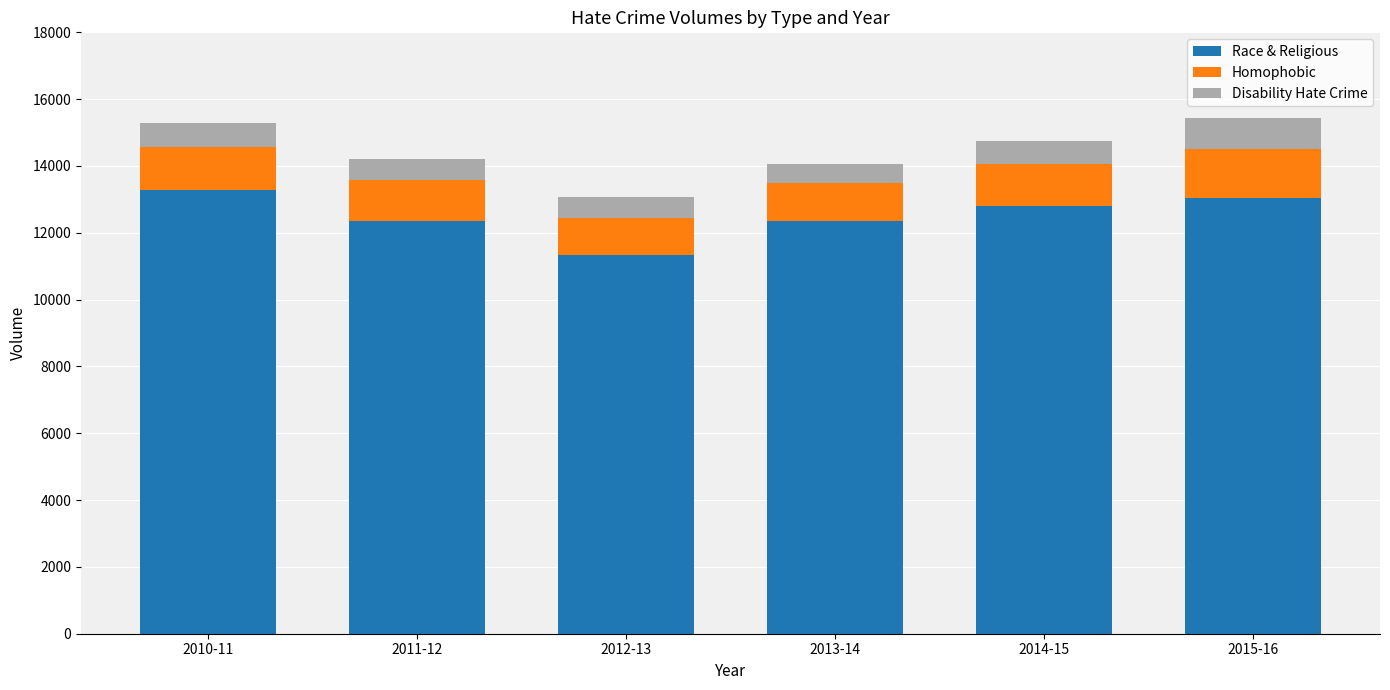

What value does the Race & Religious series have at 2011-12?

12367